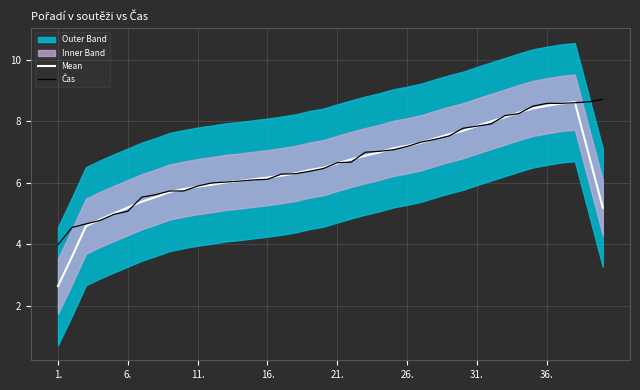

True or false: Čas has more than 0 points higher than both neighbors.

False